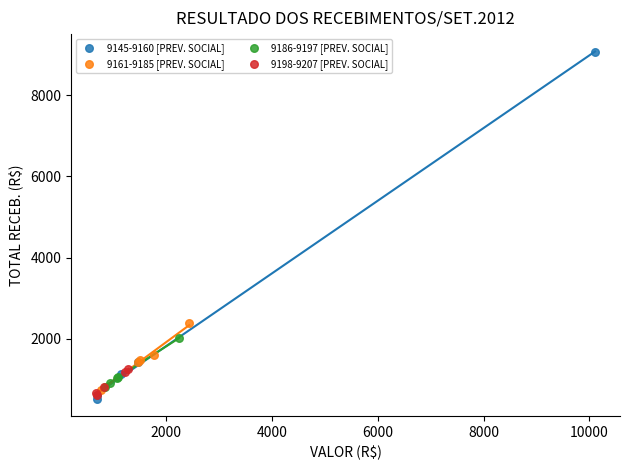

Which series has the widest spread of Y values?

9145-9160 [PREV. SOCIAL]